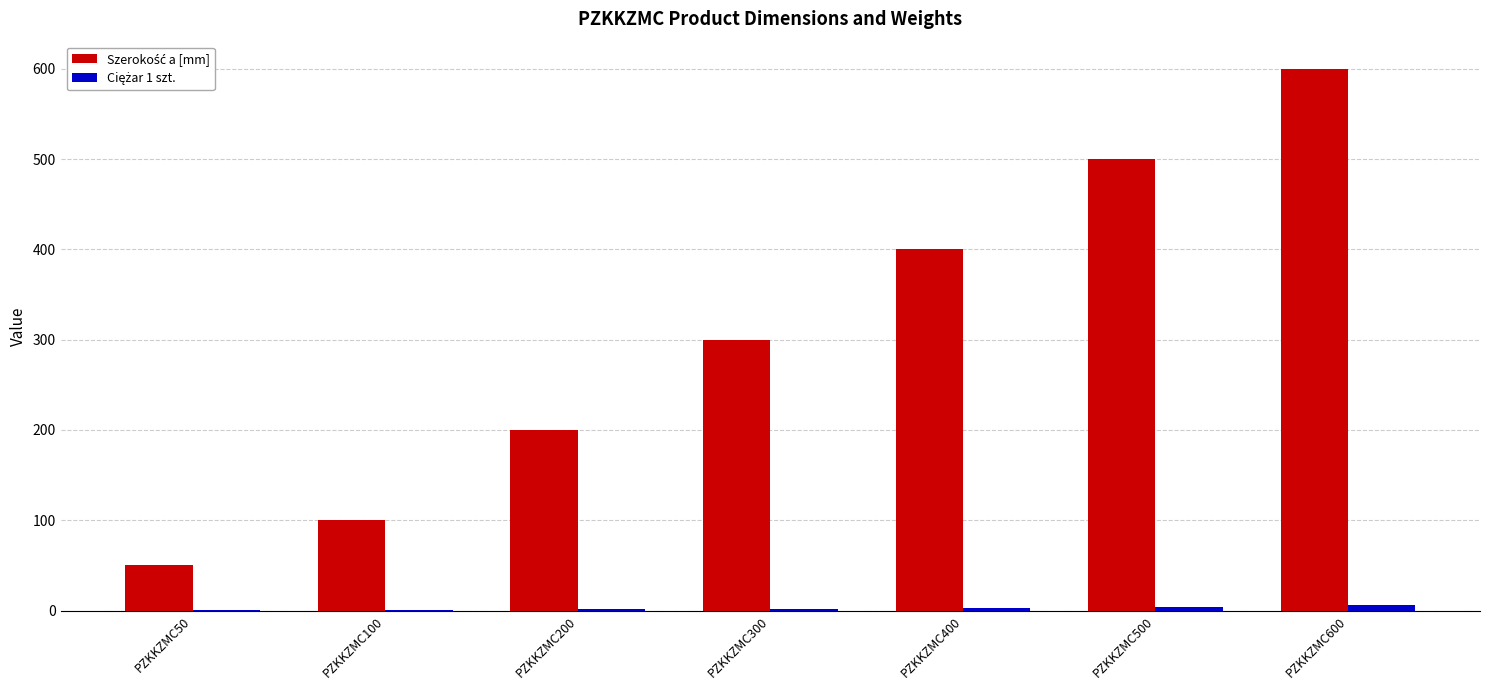

How many groups of bars are there?

7